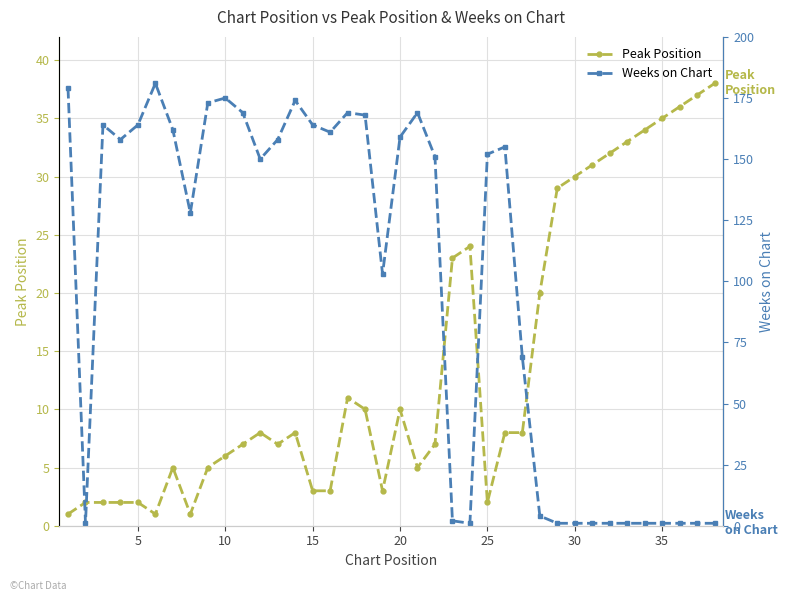

Which series has the largest range (max minus min)?

Weeks on Chart